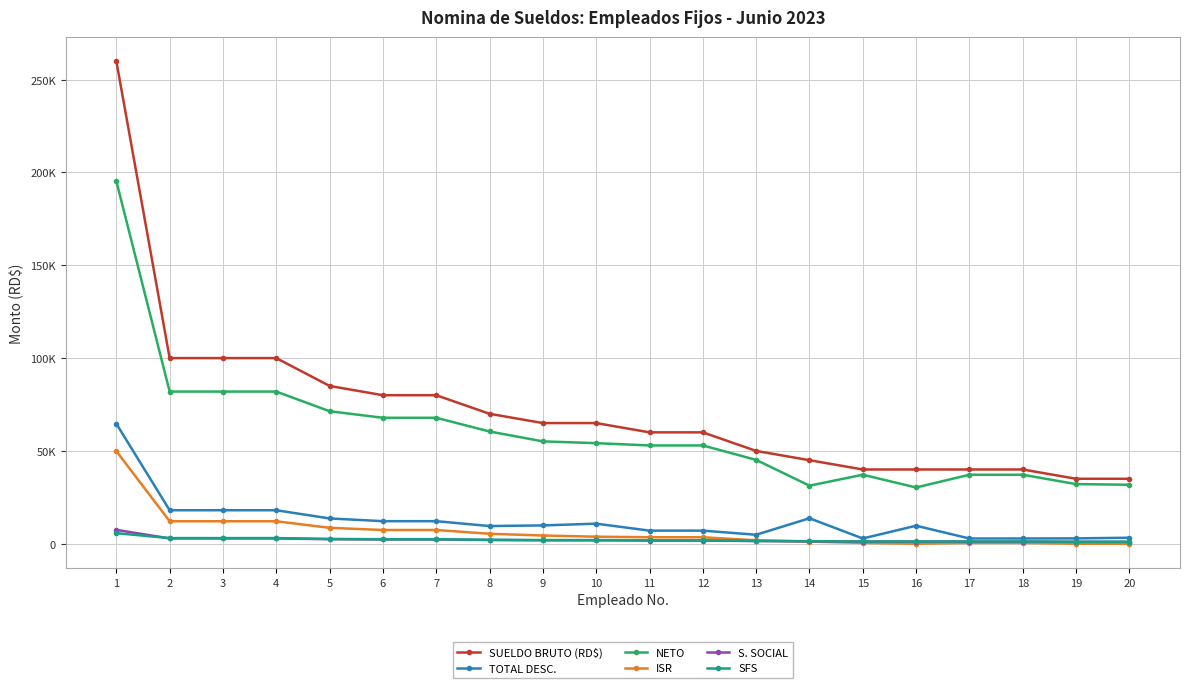

At which label does NETO first exceed 54182?

1